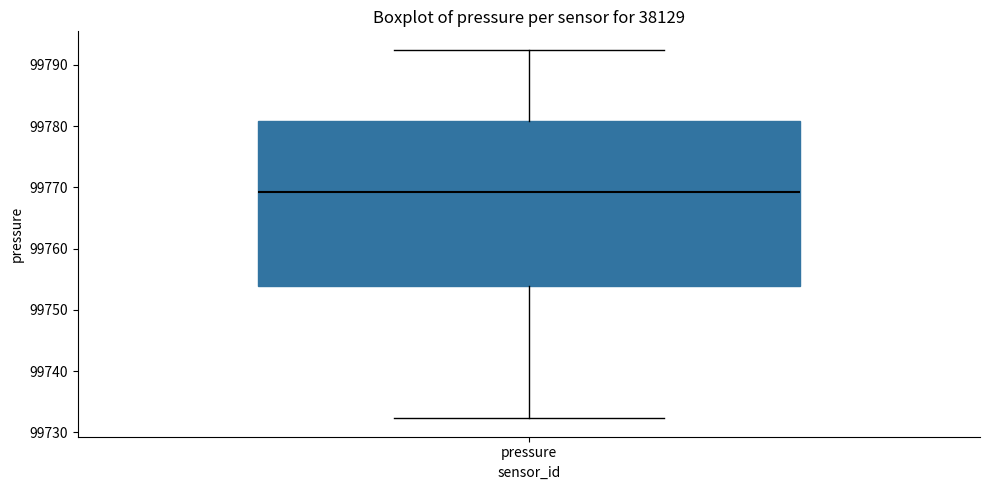

Transcribe this box plot: give where the median line is, the range the box spans, and where the two whiskers end, as read against the y-axis. The values are not printed on the chart, so give them approximately, as read against the axis.

median 99769, box 99754 to 99781, whiskers 99732 to 99792